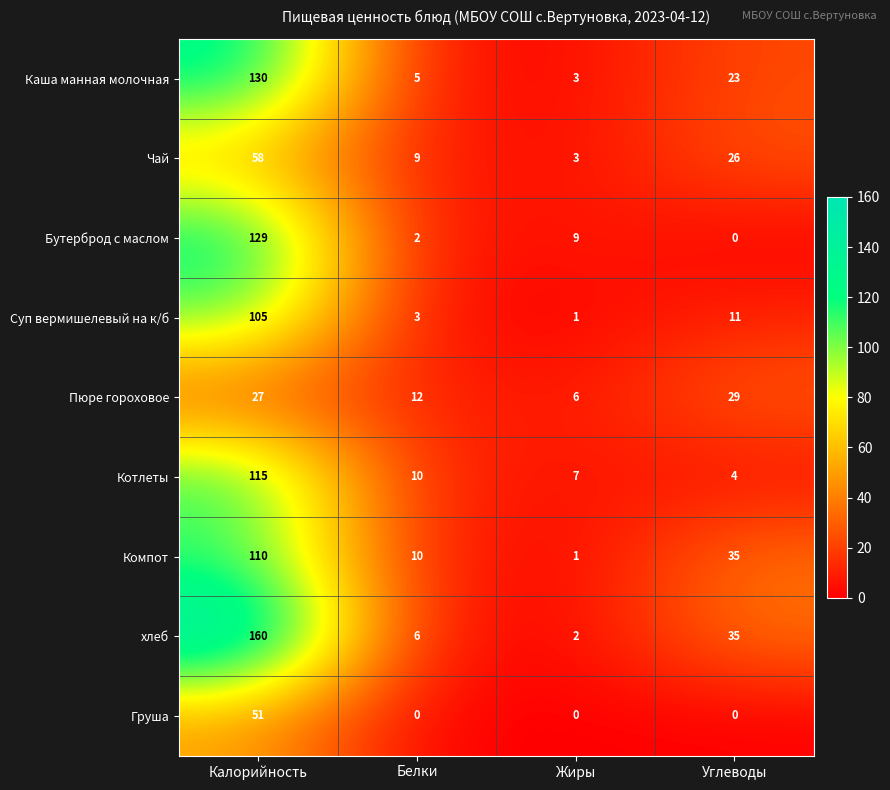

Where does the Чай series first go above 26?

Калорийность